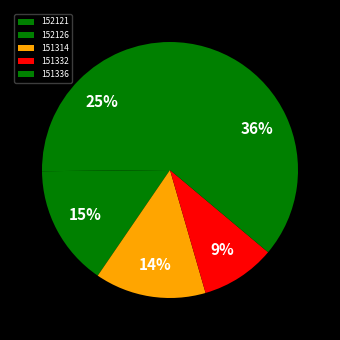

What is the largest slice in the pie chart?

151336